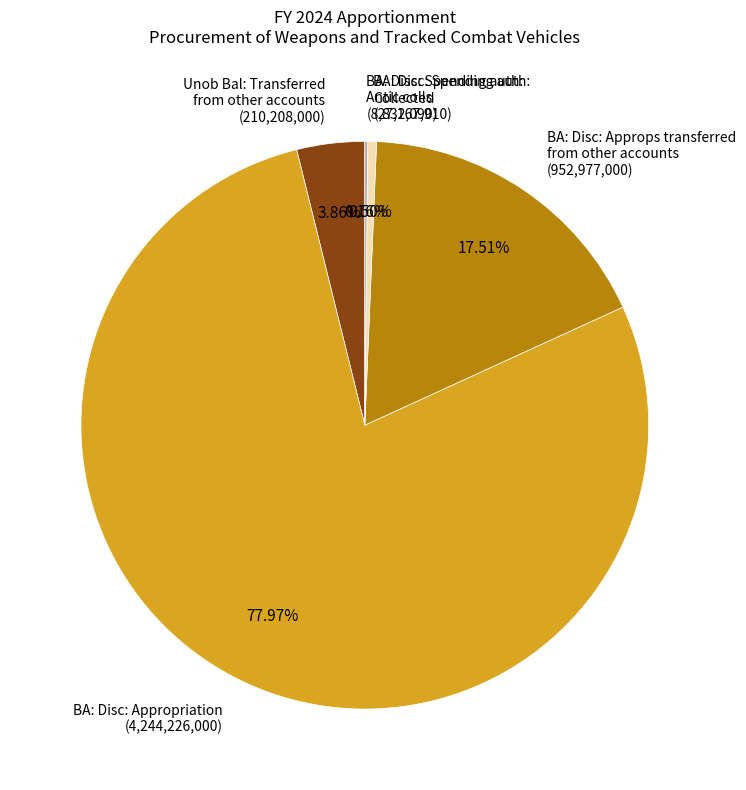

Does any single category account for the majority?

Yes